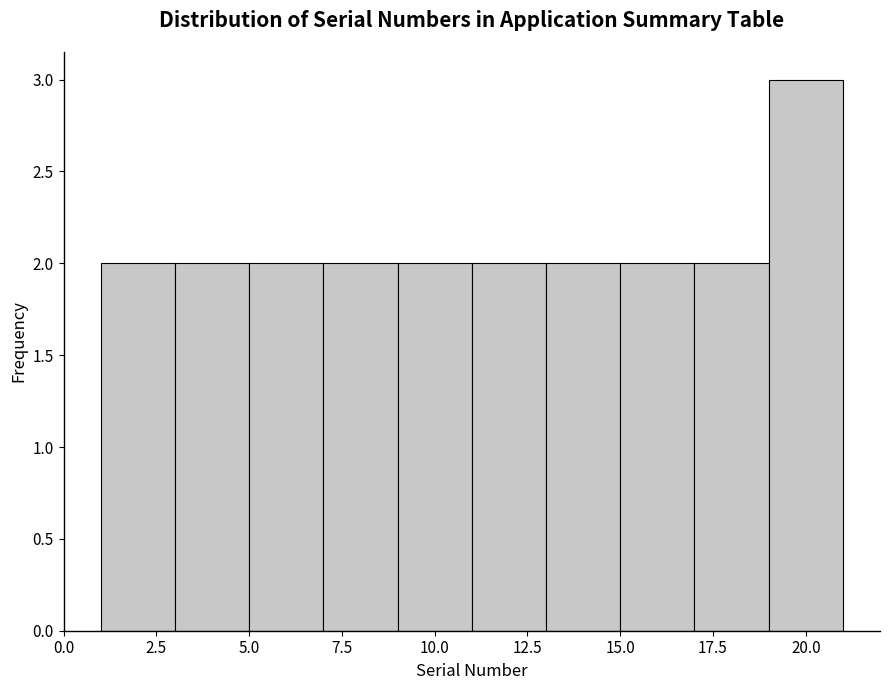

Reading left to right, transcribe this chart: for each bar, give the range it covers on the x-axis and its height. The values are not printed on the chart, so give them approximately, as read against the axis.

1 to 3: 2
3 to 5: 2
5 to 7: 2
7 to 9: 2
9 to 11: 2
11 to 13: 2
13 to 15: 2
15 to 17: 2
17 to 19: 2
19 to 21: 3